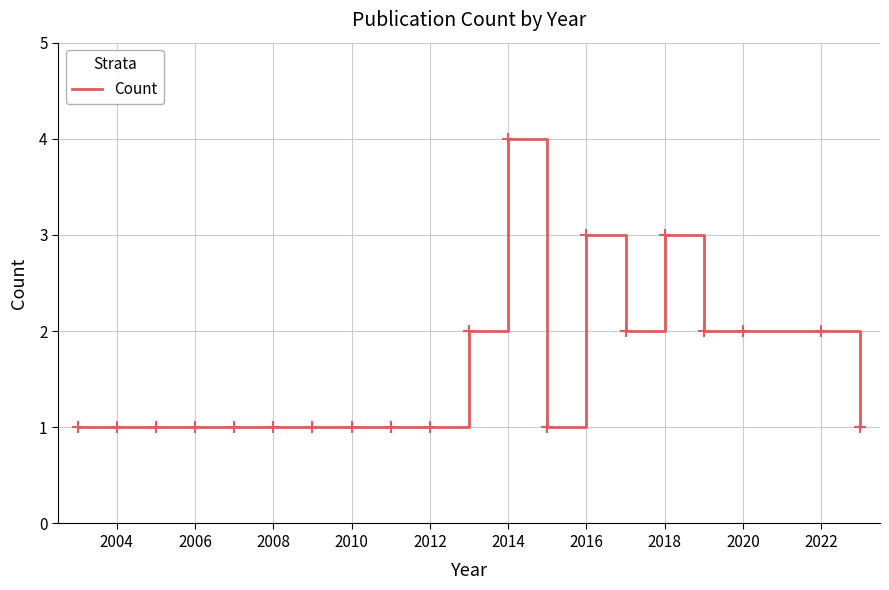

What is the average value?

2